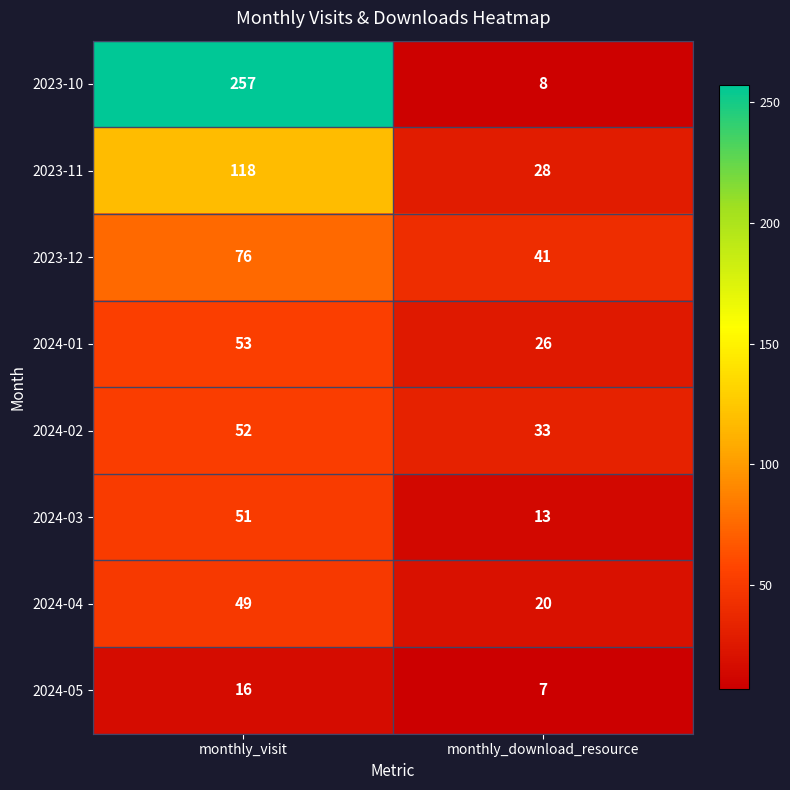

Rank the series at monthly_download_resource from lowest to highest value.

2024-05, 2023-10, 2024-03, 2024-04, 2024-01, 2023-11, 2024-02, 2023-12